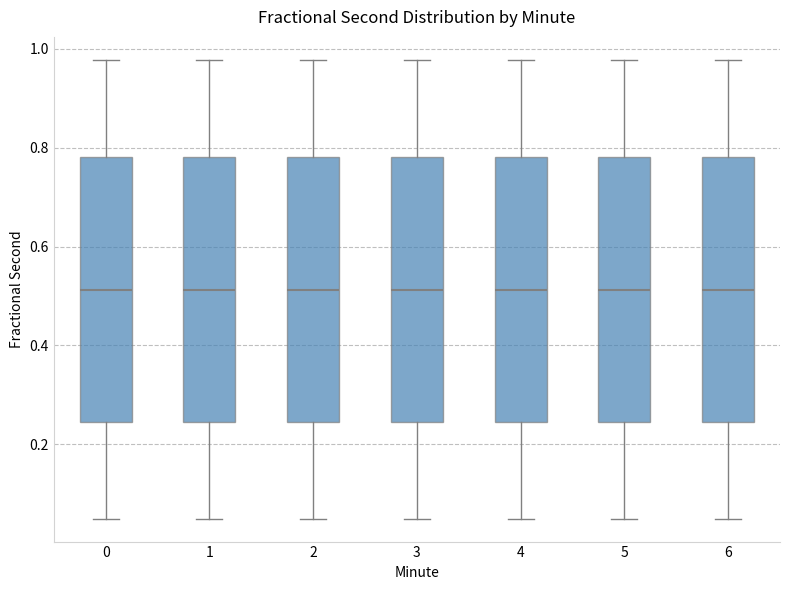

Where does the median line of the box at x = 1 sit on the y-axis? The values are not printed on the chart, so give them approximately, as read against the axis.

0.52